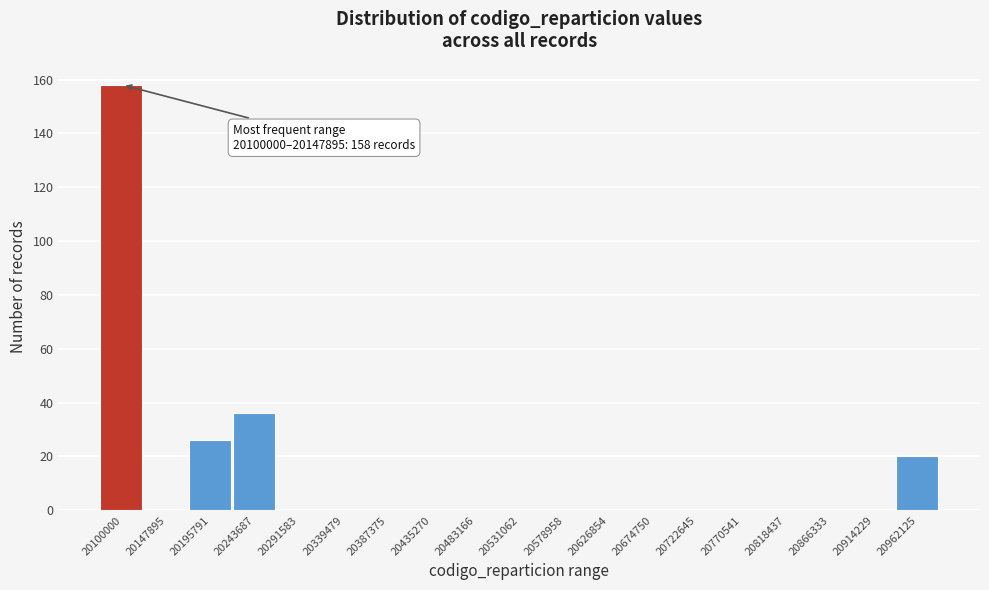

Reading left to right, transcribe all the data shown in this chart.

20100000=158	20147895=0	20195791=26	20243687=36	20291583=0	20339479=0	20387375=0	20435270=0	20483166=0	20531062=0	20578958=0	20626854=0	20674750=0	20722645=0	20770541=0	20818437=0	20866333=0	20914229=0	20962125=20